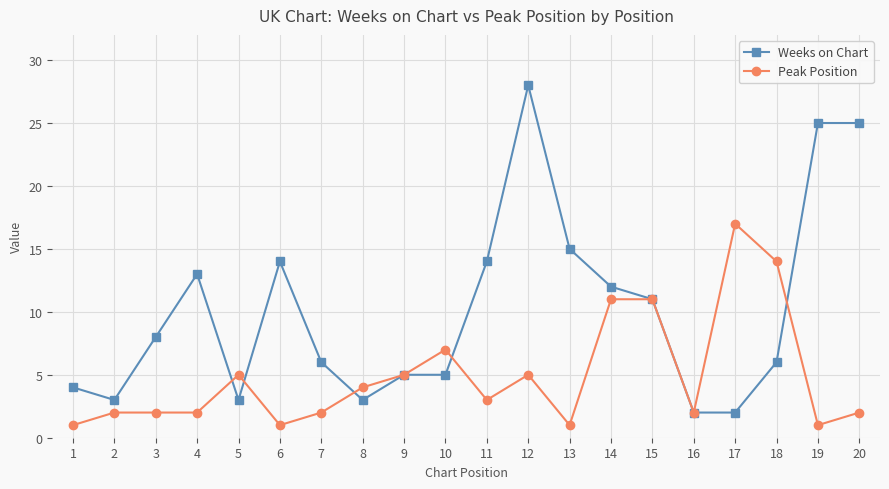

What is the difference between the maximum and minimum values in the Peak Position series?

16